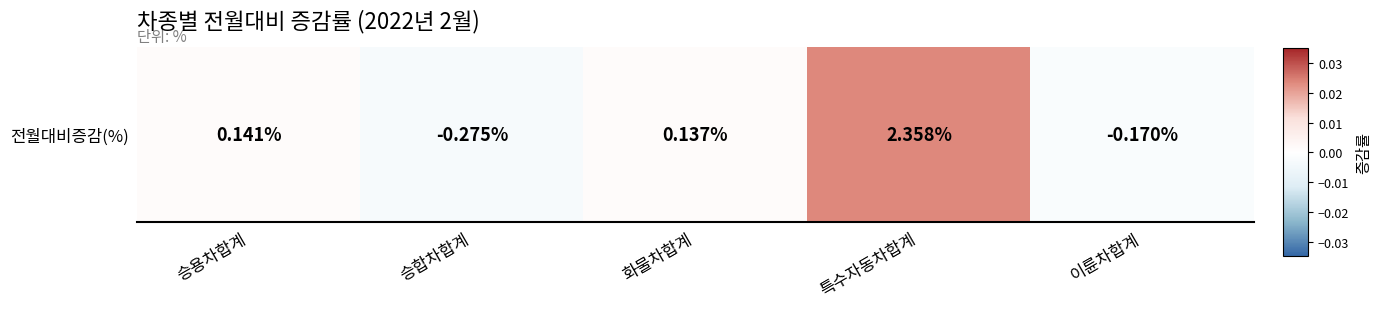

How many negative values are there?

2